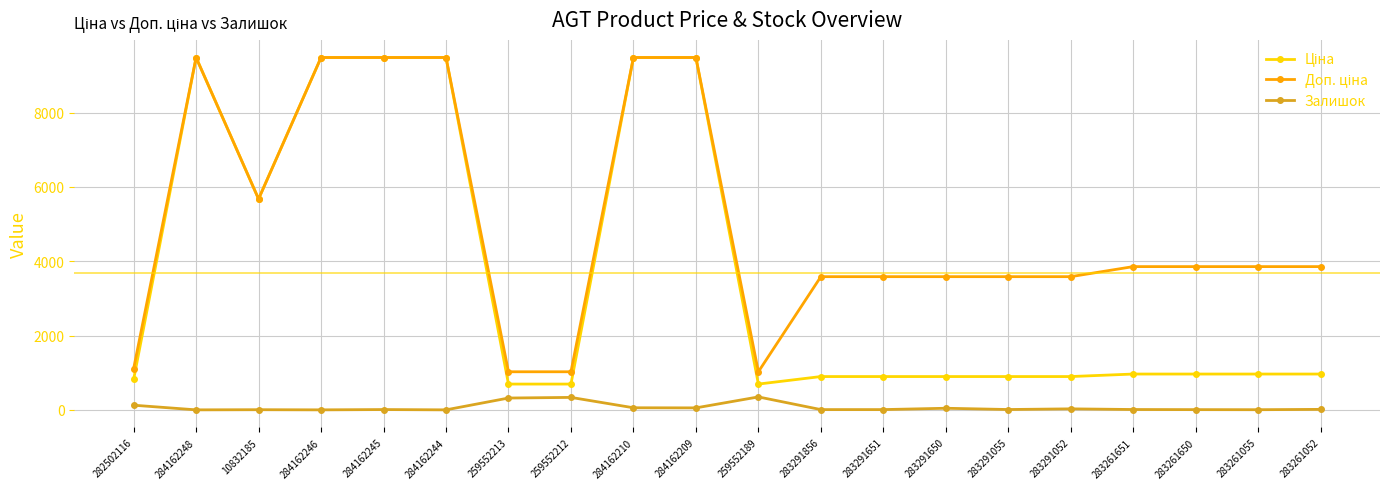

What is the maximum value shown in the chart?

9480.1